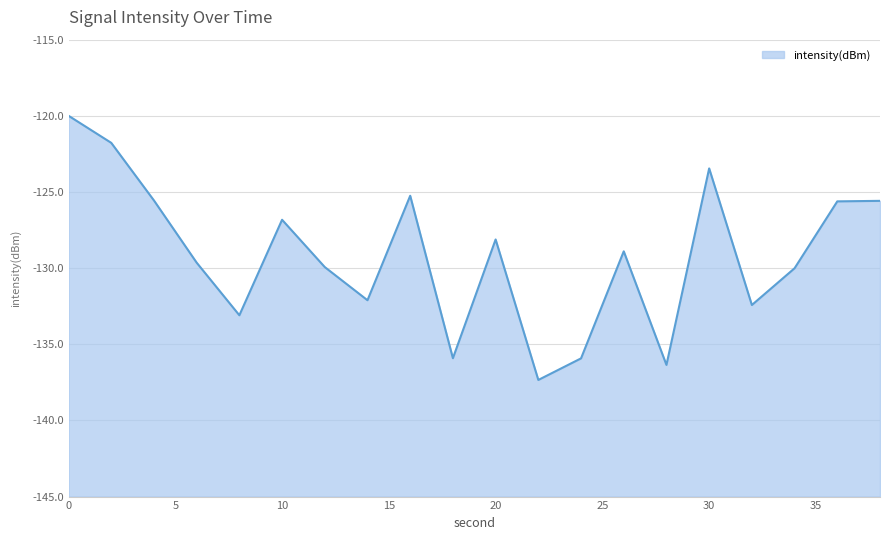

What is the value of the 7th point from the left?

-129.9